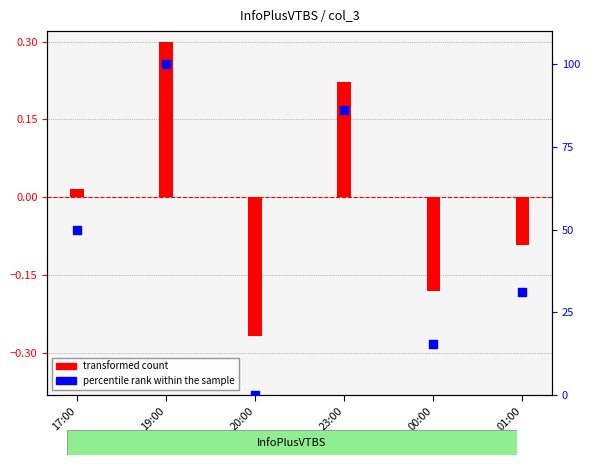

What is the total value across all series at 01:00?

30.9